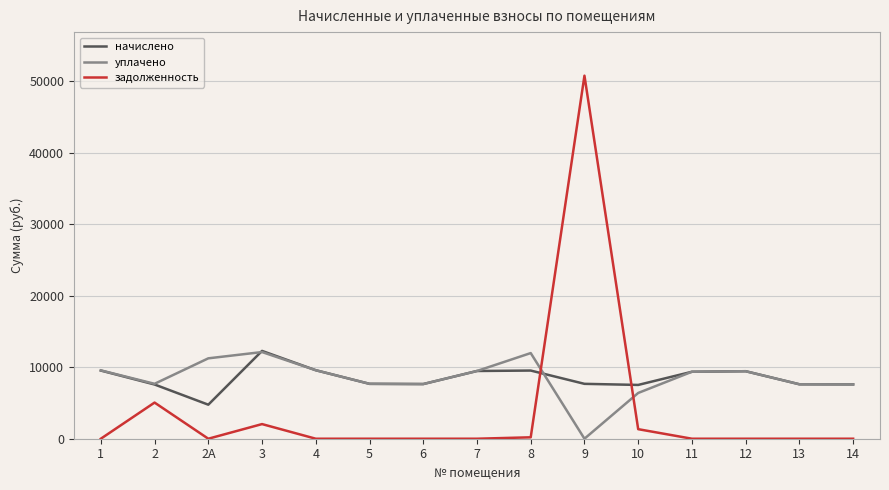

What is the difference between the maximum and minimum values in the начислено series?

7526.4